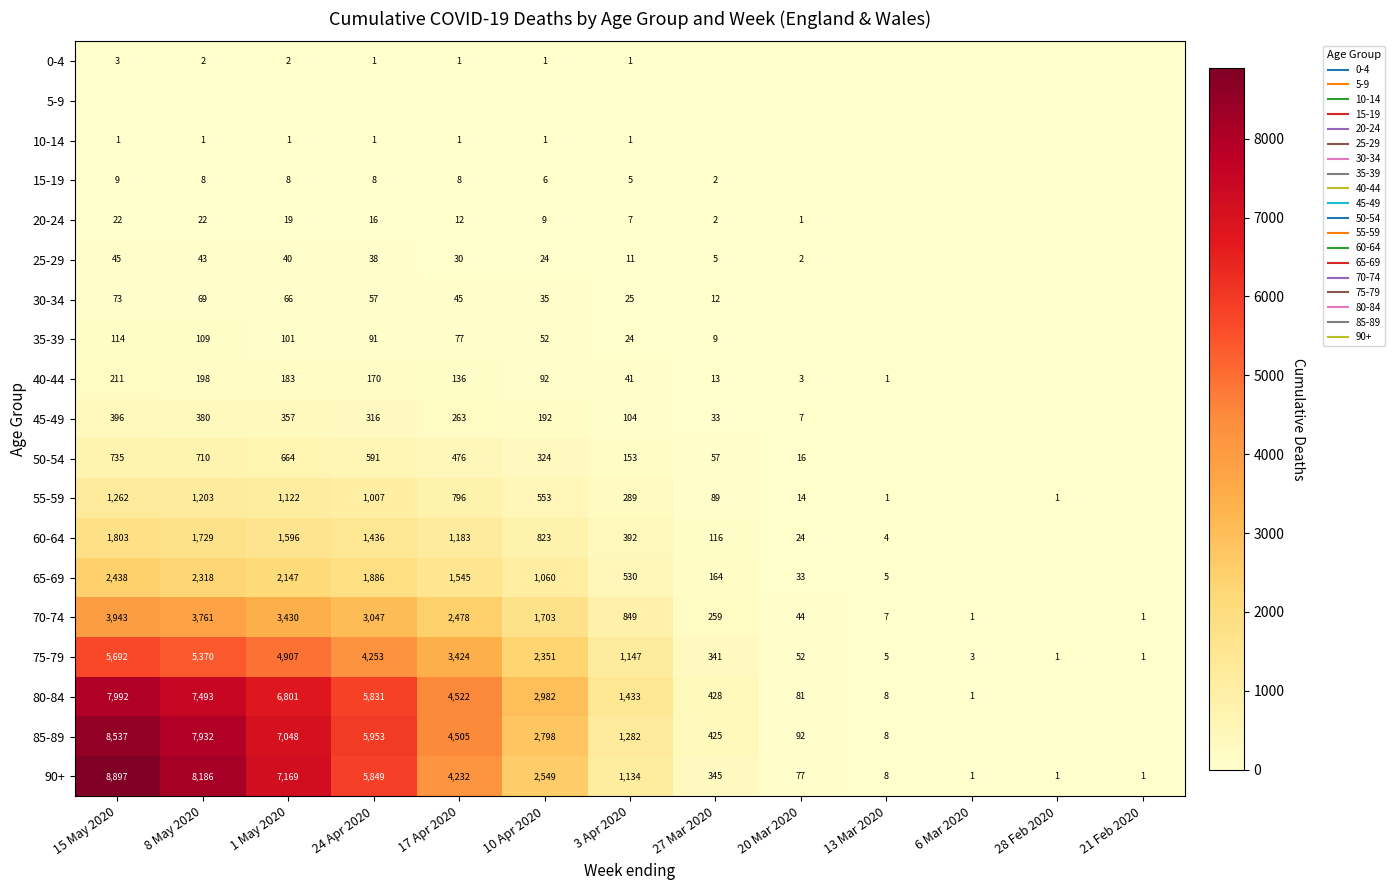

The 80-84 series shows 0 at 21 Feb 2020. True or false?

True